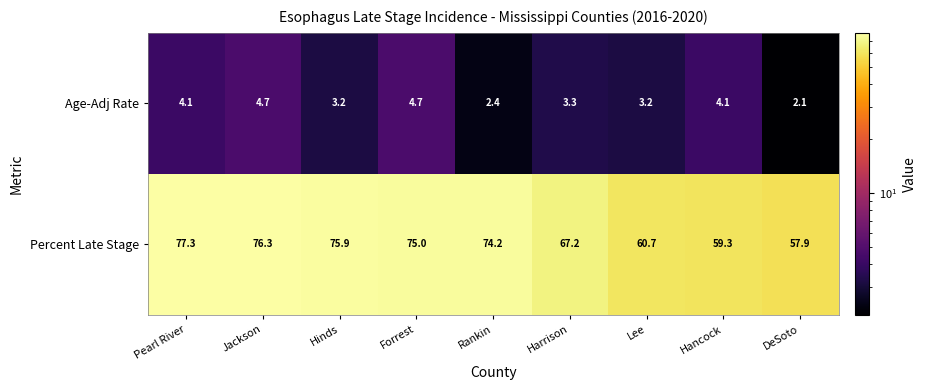

What is the difference between the highest and lowest values at Rankin?

71.8